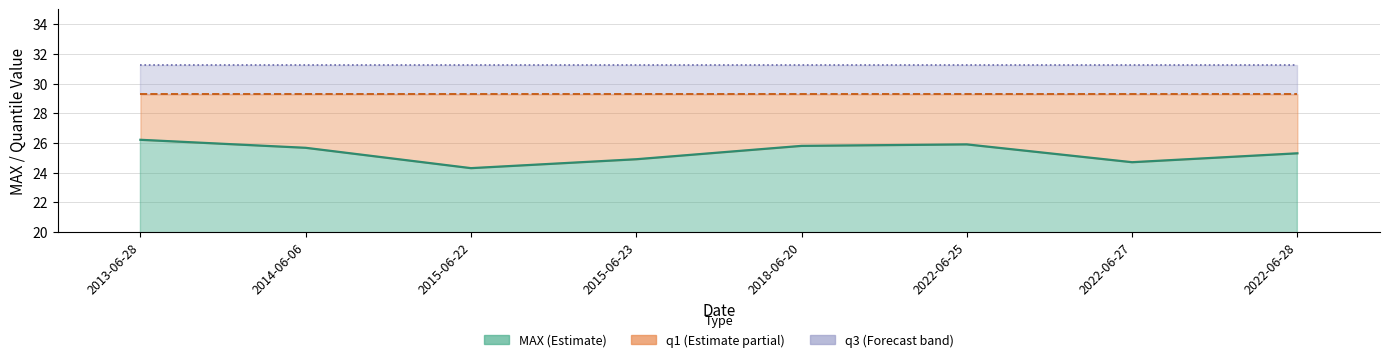

Reading left to right, transcribe all the data shown in this chart.

MAX: 26.2	25.7	24.3	24.9	25.8	25.9	24.7	25.3
q1: 29.3	29.3	29.3	29.3	29.3	29.3	29.3	29.3
q3: 31.3	31.3	31.3	31.3	31.3	31.3	31.3	31.3